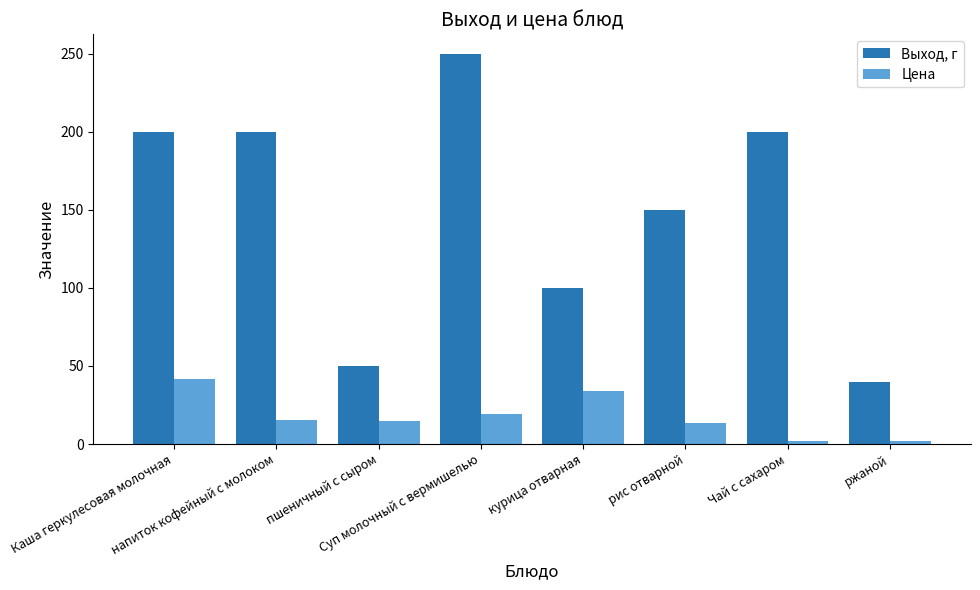

What is the total value across all series at рис отварной?

163.3